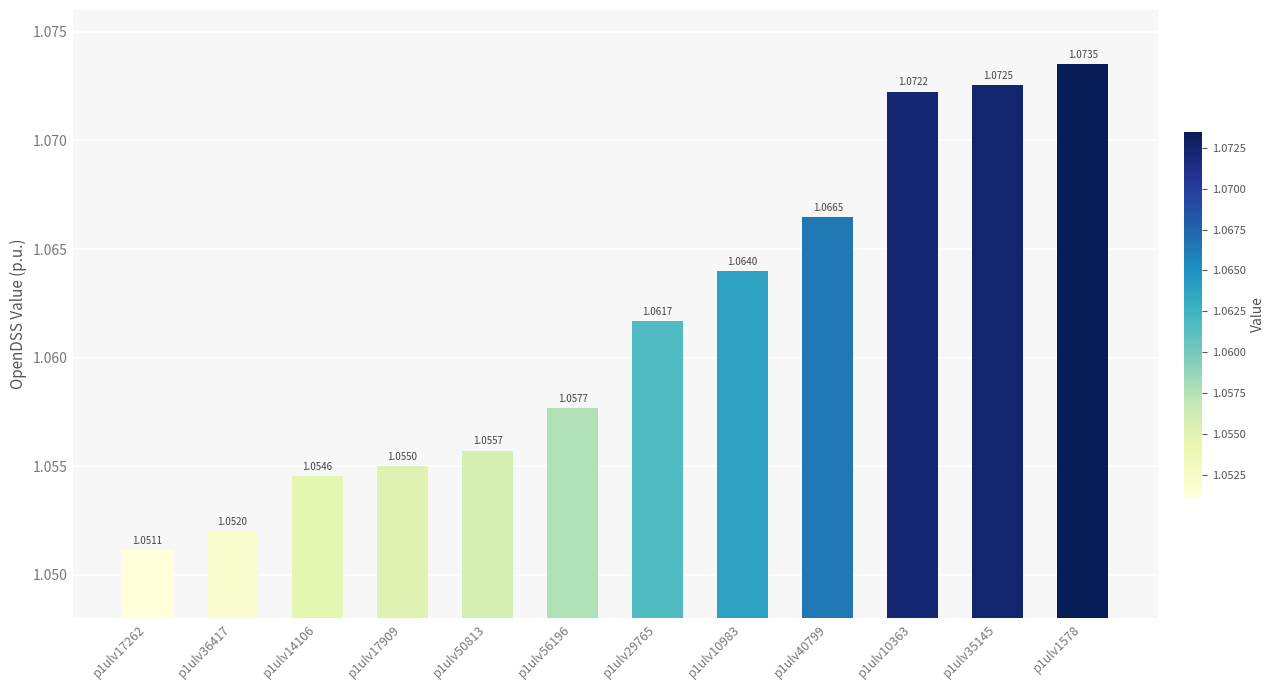

True or false: the data shows 0.7 at p1ulv40799.

False